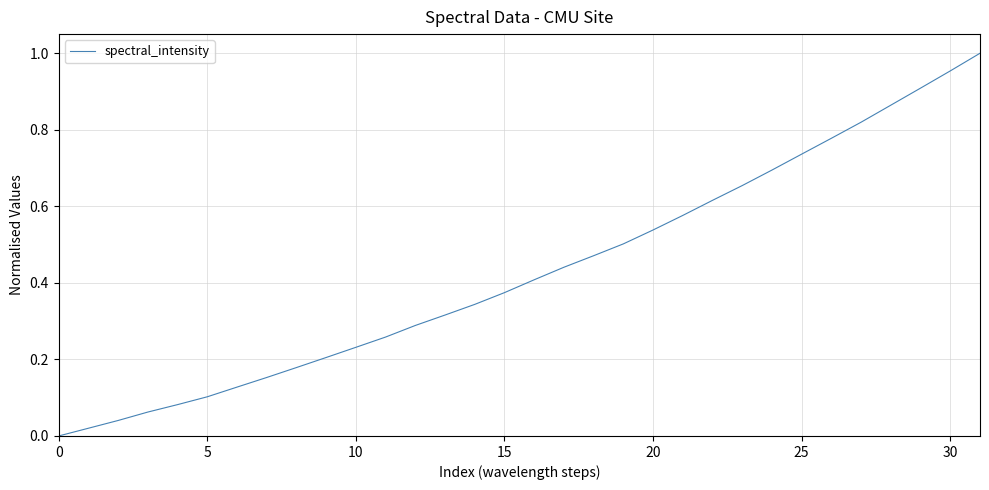

Does the chart have visible grid lines?

Yes